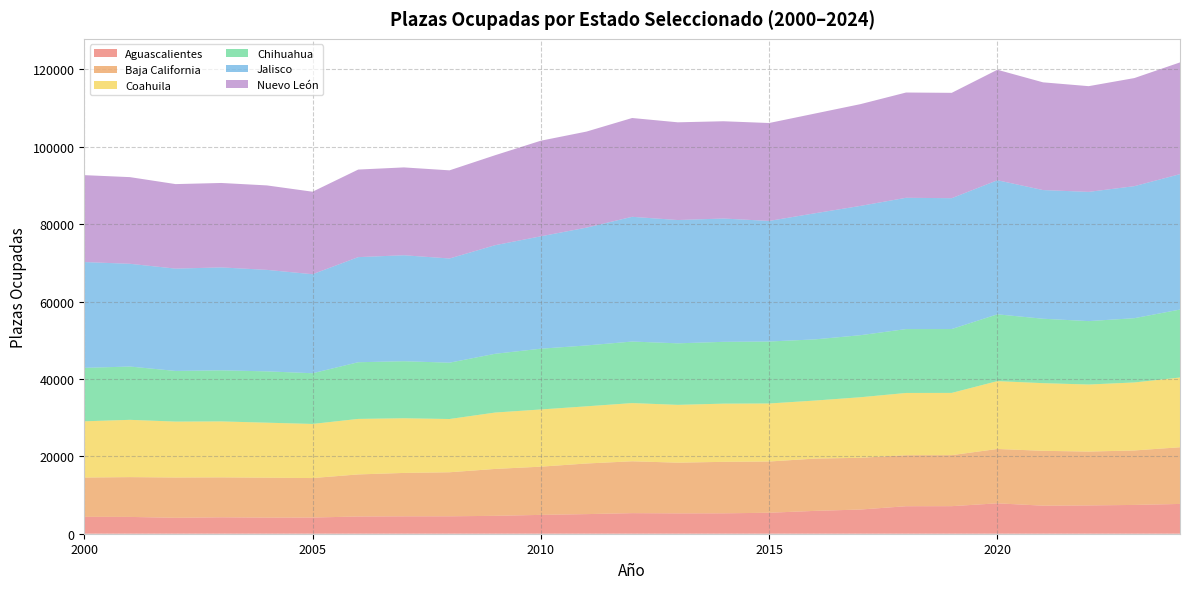

Reading left to right, extract all data points from this chart.

Aguascalientes: 2000=4364	2001=4345	2002=4114	2003=4245	2004=4165	2005=4181	2006=4454	2007=4497	2008=4505	2009=4625	2010=4870	2011=5068	2012=5320	2013=5259	2014=5274	2015=5422	2016=5903	2017=6255	2018=7110	2019=7125	2020=7858	2021=7252	2022=7318	2023=7442	2024=7698
Baja California: 2000=10156	2001=10284	2002=10414	2003=10320	2004=10318	2005=10205	2006=10871	2007=11215	2008=11380	2009=12122	2010=12461	2011=13083	2012=13403	2013=13106	2014=13304	2015=13240	2016=13515	2017=13371	2018=13176	2019=13185	2020=14046	2021=14177	2022=13916	2023=14080	2024=14651
Coahuila: 2000=14537	2001=14809	2002=14453	2003=14466	2004=14218	2005=13989	2006=14351	2007=14133	2008=13764	2009=14577	2010=14785	2011=14778	2012=15044	2013=14944	2014=15041	2015=15000	2016=14999	2017=15649	2018=16098	2019=16088	2020=17540	2021=17488	2022=17331	2023=17578	2024=18028
Chihuahua: 2000=13809	2001=13774	2002=13090	2003=13196	2004=13264	2005=13103	2006=14646	2007=14741	2008=14558	2009=15184	2010=15707	2011=15728	2012=15903	2013=15901	2014=15976	2015=16017	2016=15809	2017=16034	2018=16507	2019=16504	2020=17262	2021=16649	2022=16389	2023=16606	2024=17560
Jalisco: 2000=27350	2001=26556	2002=26450	2003=26609	2004=26234	2005=25594	2006=27171	2007=27392	2008=26932	2009=28070	2010=29051	2011=30455	2012=32243	2013=31870	2014=31872	2015=31170	2016=32594	2017=33423	2018=33938	2019=33823	2020=34656	2021=33259	2022=33403	2023=34126	2024=35003
Nuevo León: 2000=22464	2001=22398	2002=21843	2003=21820	2004=21826	2005=21324	2006=22627	2007=22700	2008=22781	2009=23256	2010=24705	2011=24826	2012=25534	2013=25254	2014=25140	2015=25304	2016=25770	2017=26298	2018=27205	2019=27227	2020=28555	2021=27841	2022=27322	2023=27936	2024=28878